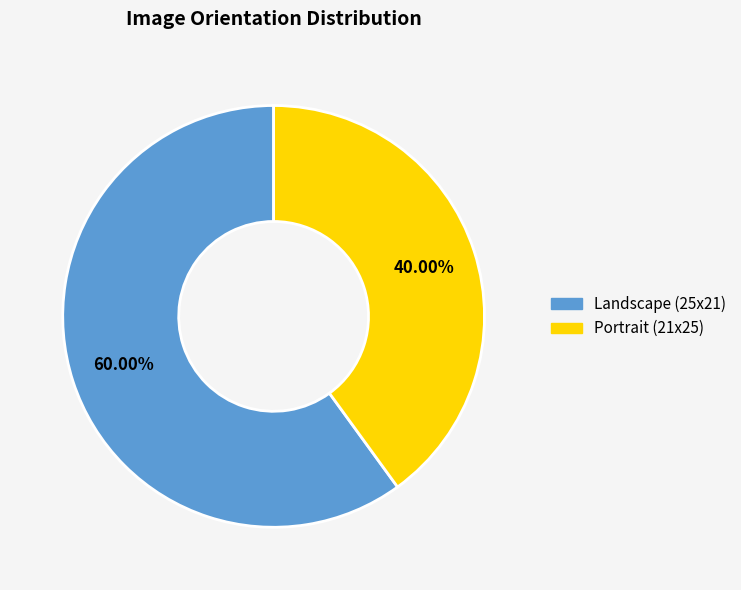

To the nearest percent, what is the difference between the largest and smallest slice percentages?

20%